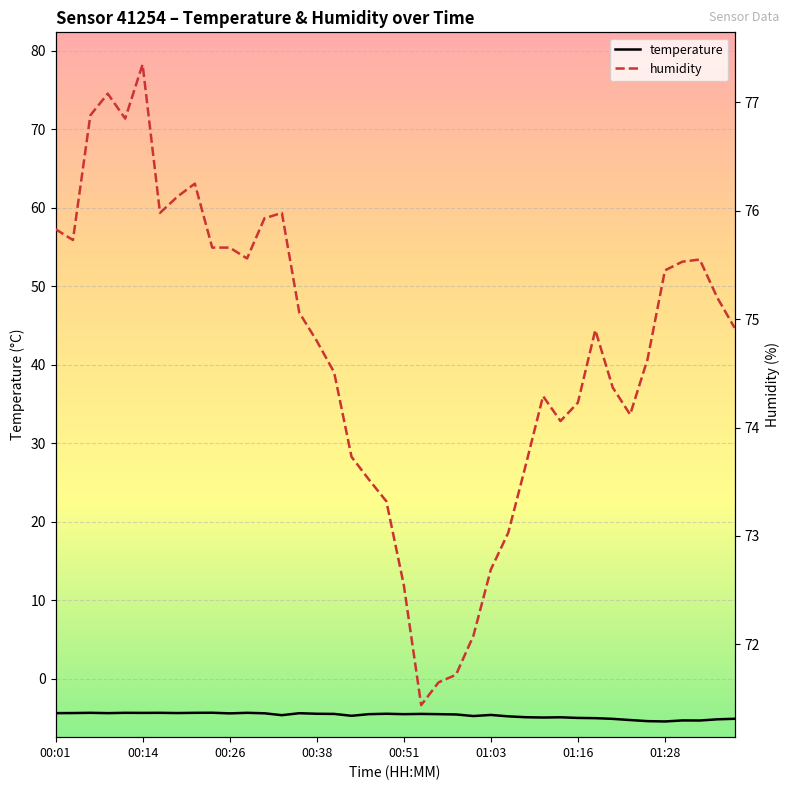

In humidity, how many points are lower than both neighbors (excluding endpoints)?

7